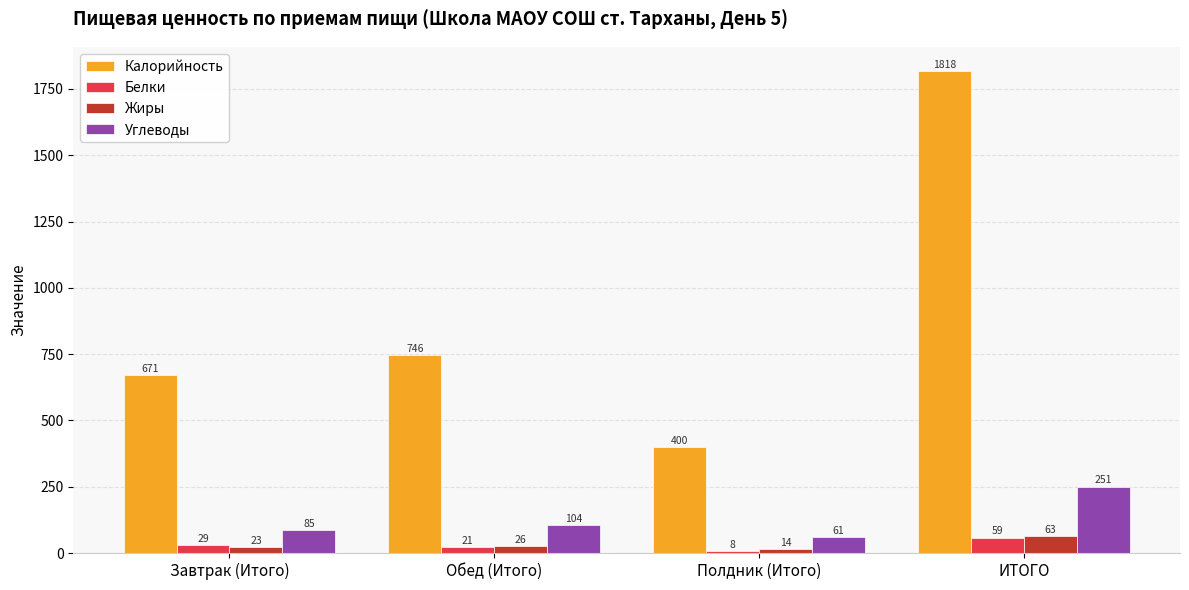

What position from the right is Обед (Итого)?

3